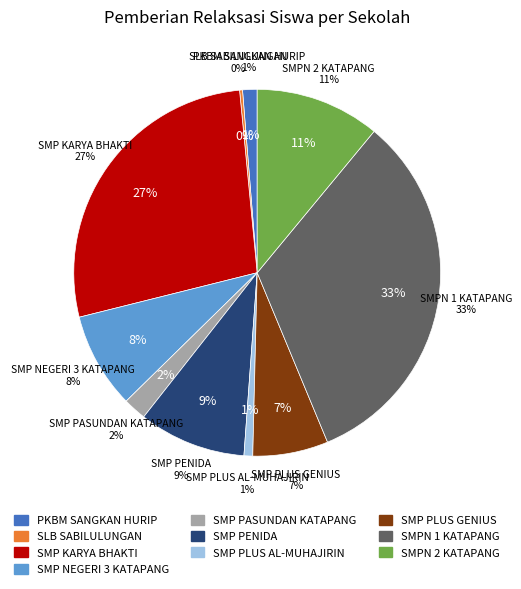

Combined, what portion of the pie is SMP NEGERI 3 KATAPANG and SMP PASUNDAN KATAPANG?

10.5%